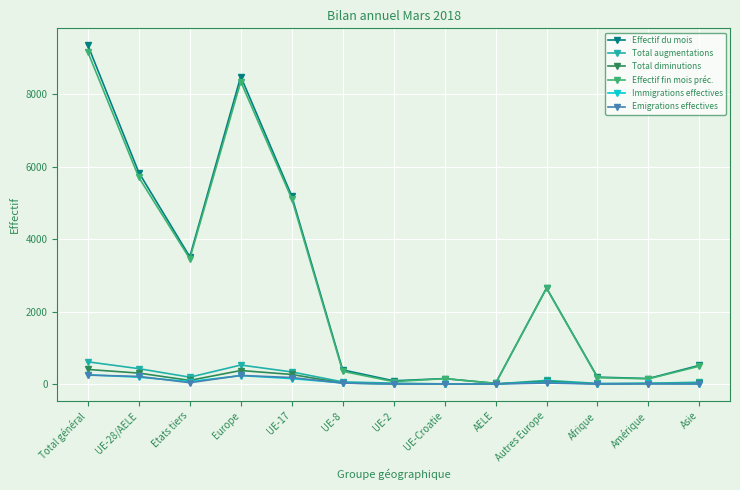

What is the greatest value displayed?

9357